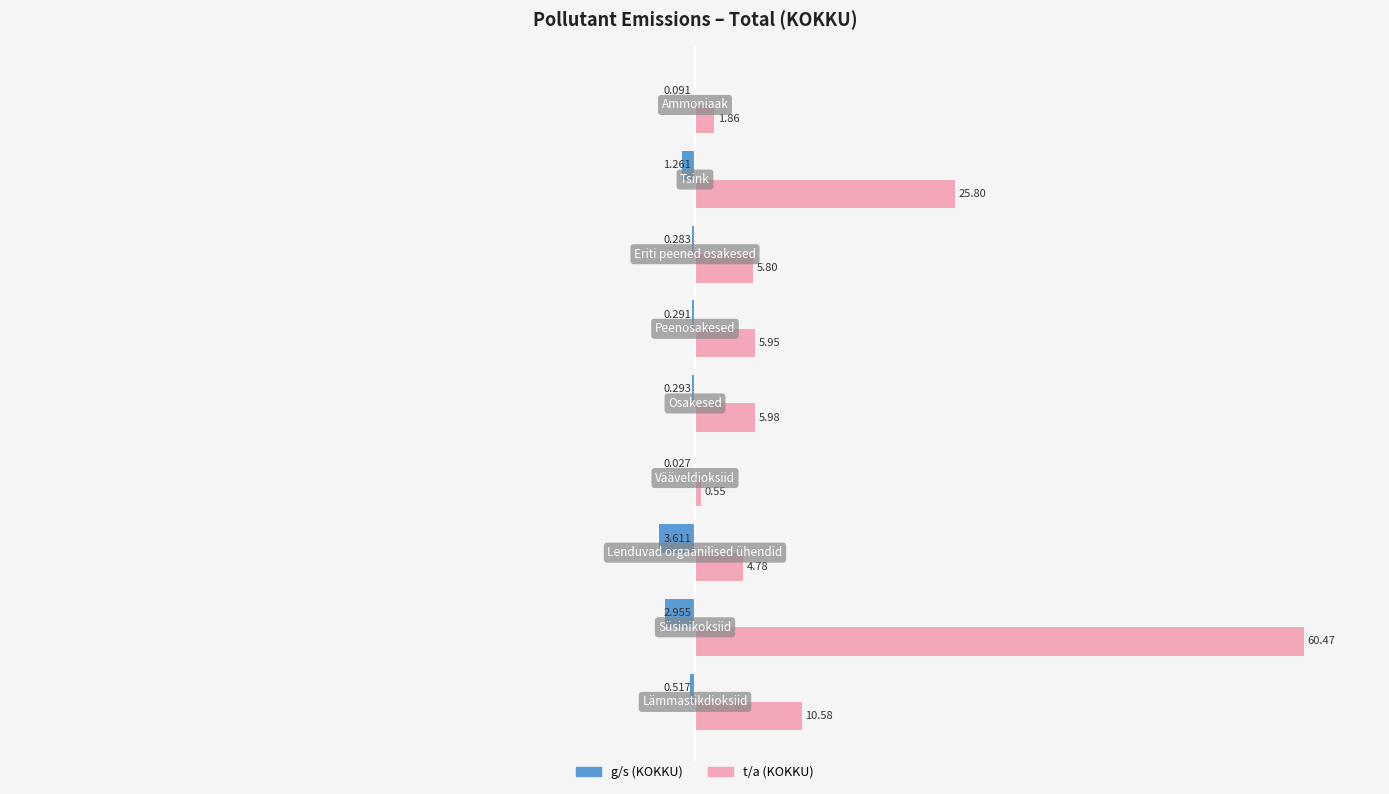

Count the number of categories in the chart.

9